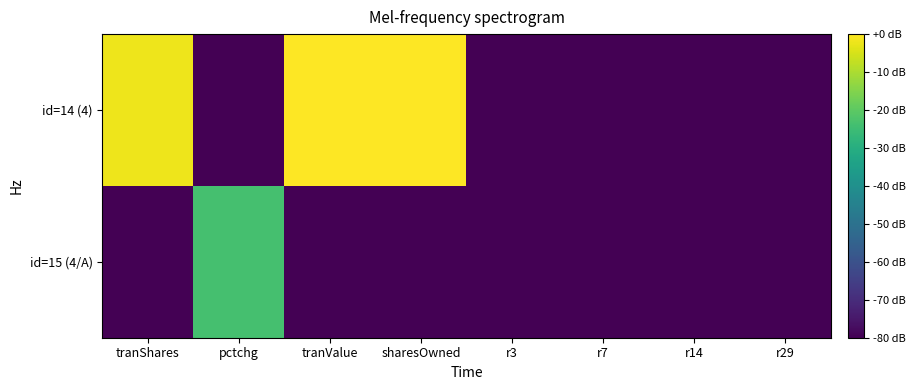

What is the difference between the highest and lowest values at tranShares?

78.1